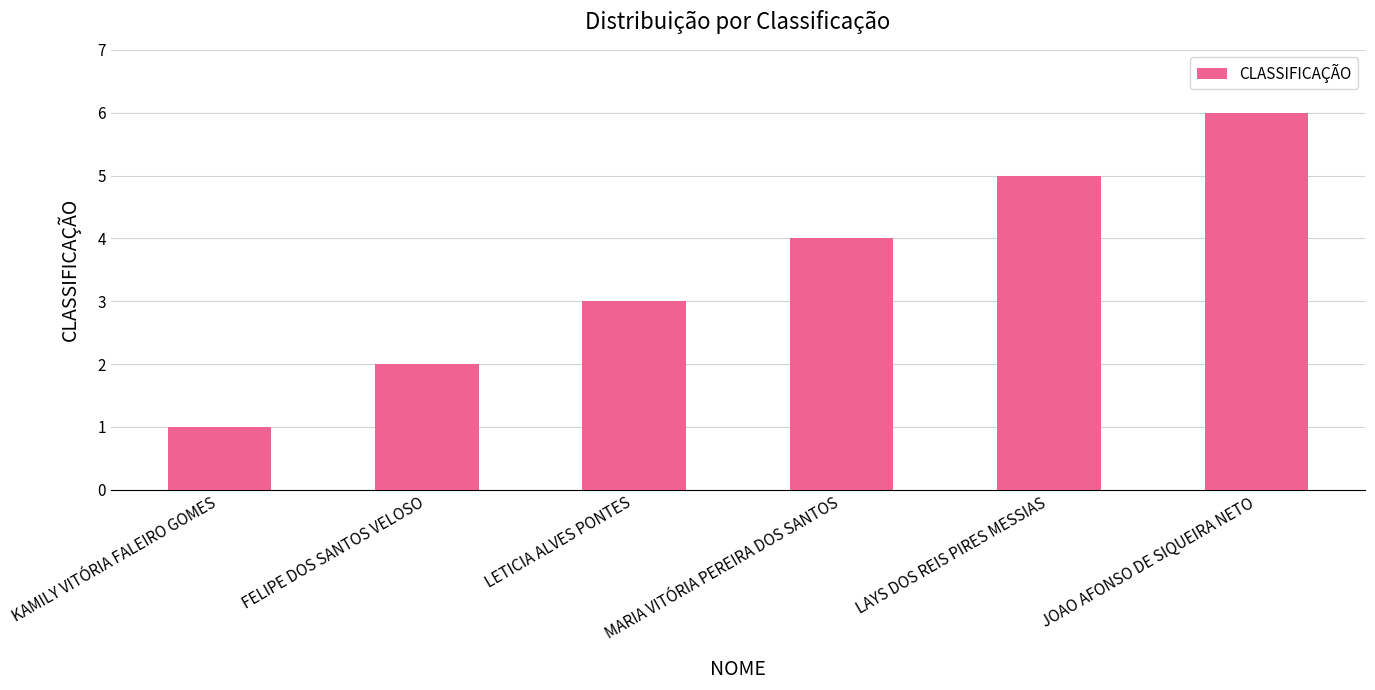

The chart shows a value of 4 at MARIA VITÓRIA PEREIRA DOS SANTOS. True or false?

True